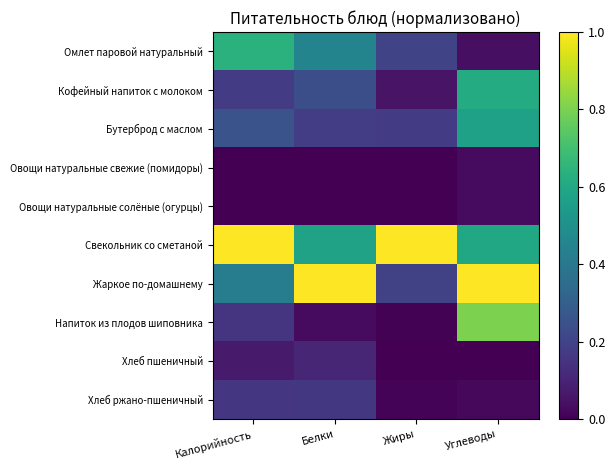

Between Калорийность and Белки, which is larger?

Калорийность